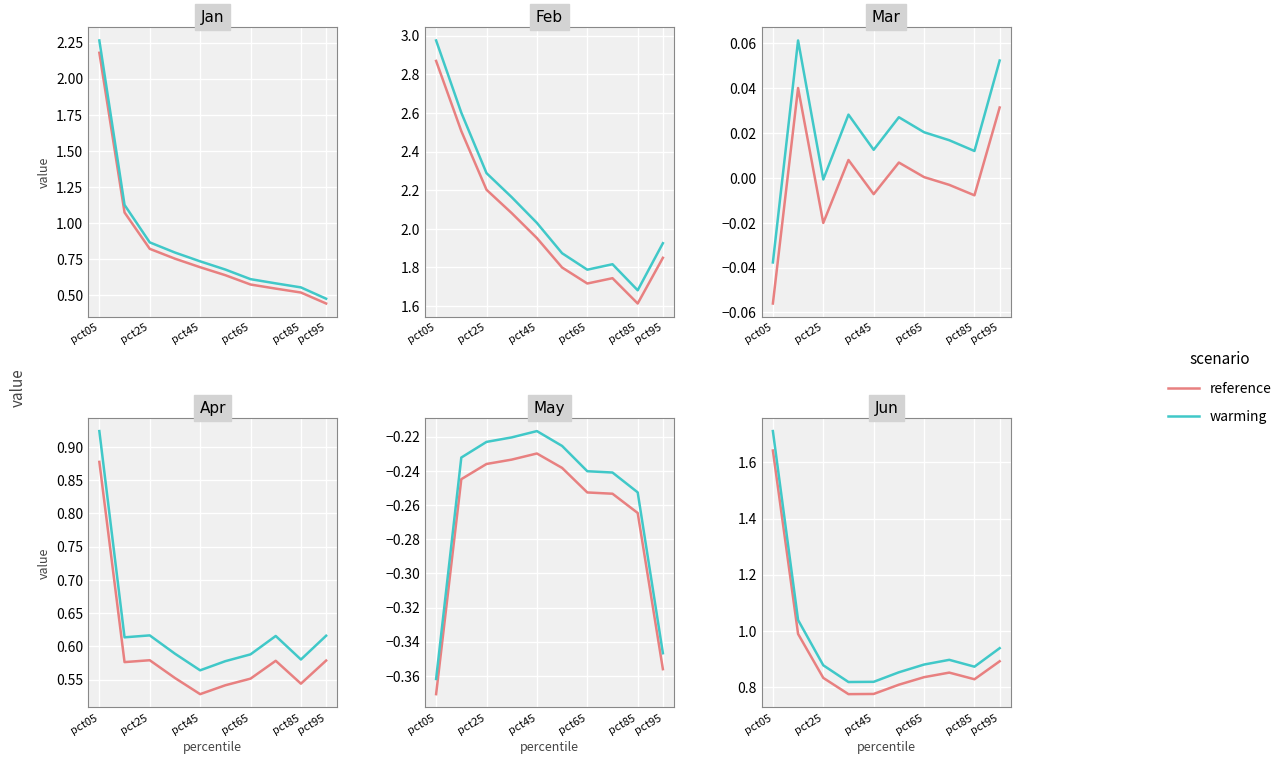

What is the approximate value of warming at pct95?

0.9